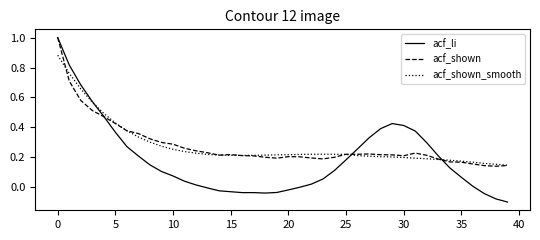

What is the highest value of the acf_shown series?

1.0